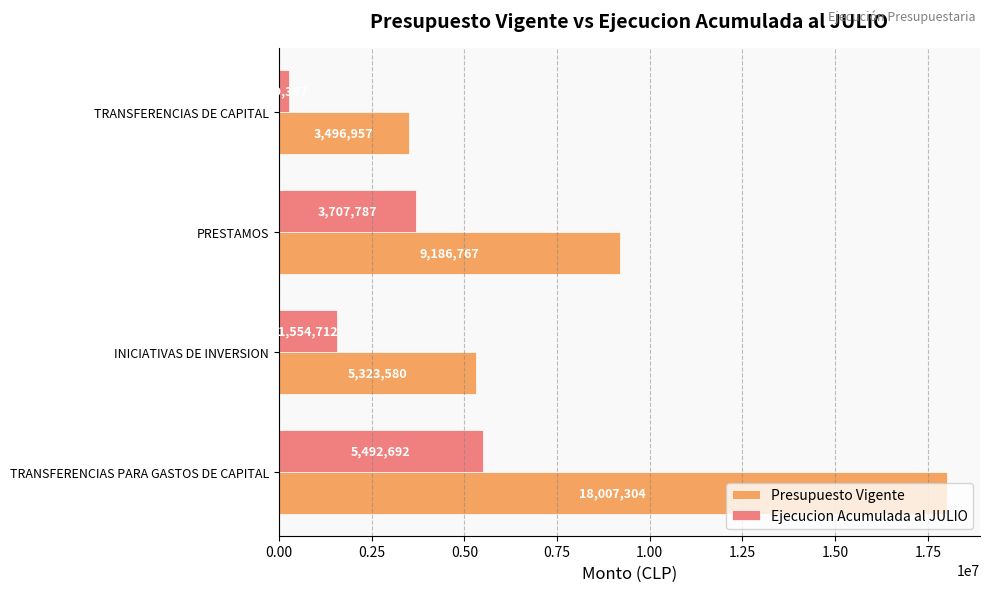

List the series in order of their overall mean, lowest first.

Ejecucion Acumulada al JULIO, Presupuesto Vigente